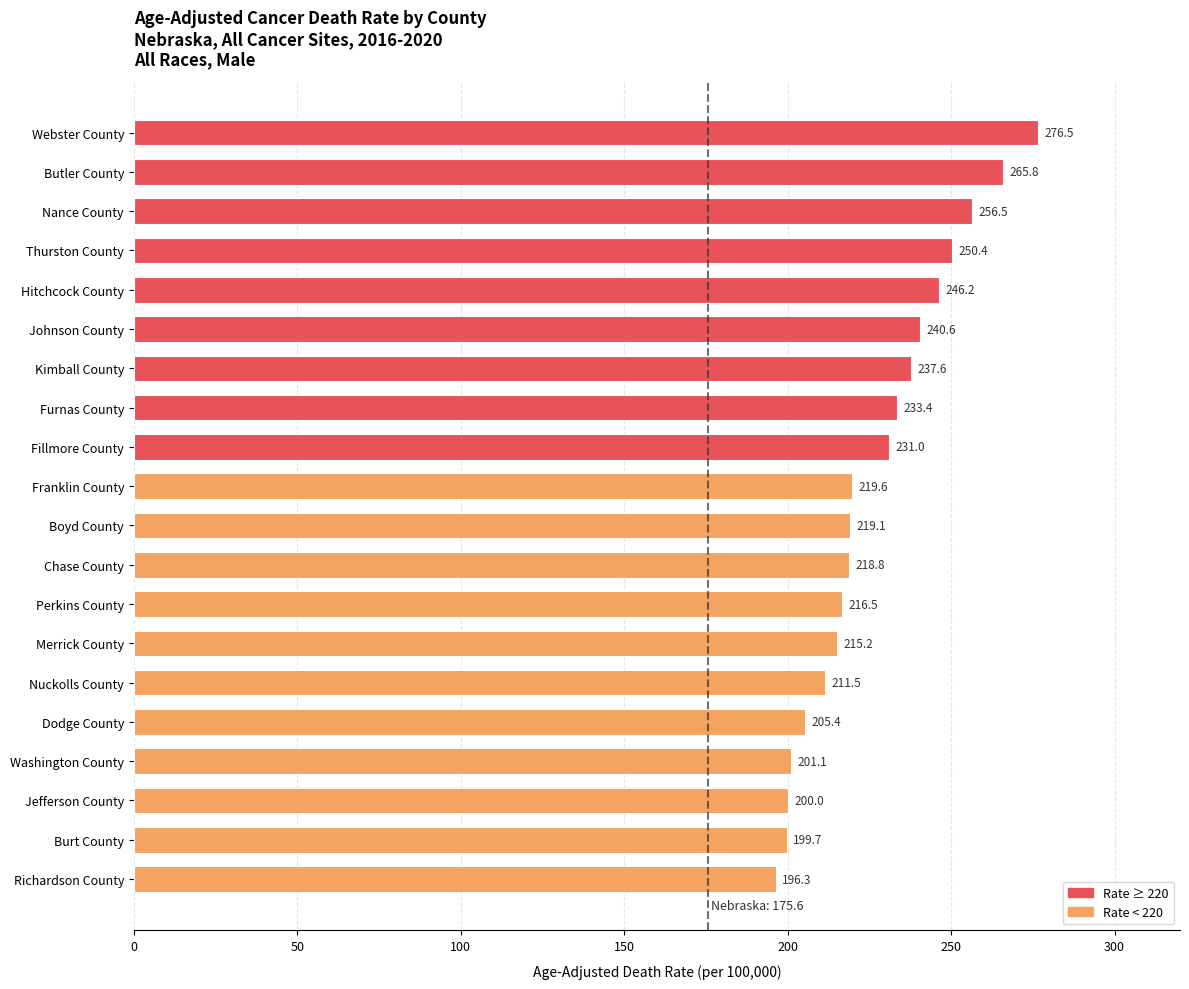

Does the chart contain stacked bars?

No